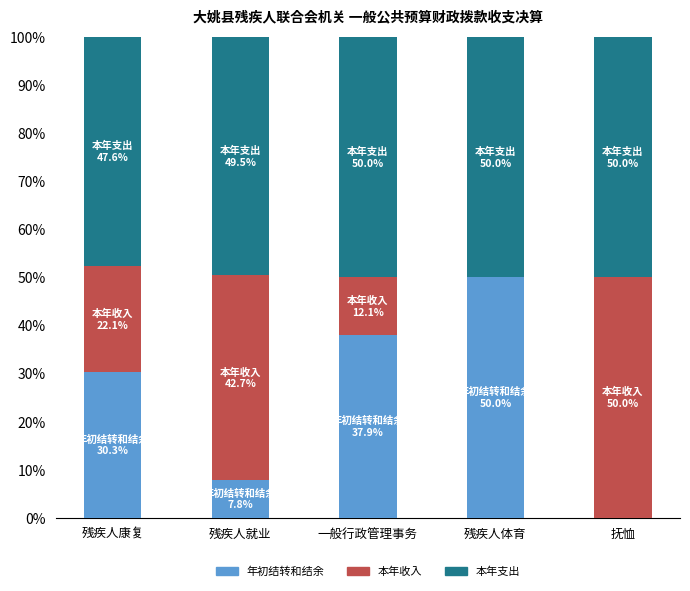

Are the bars grouped side by side (vs. stacked)?

No